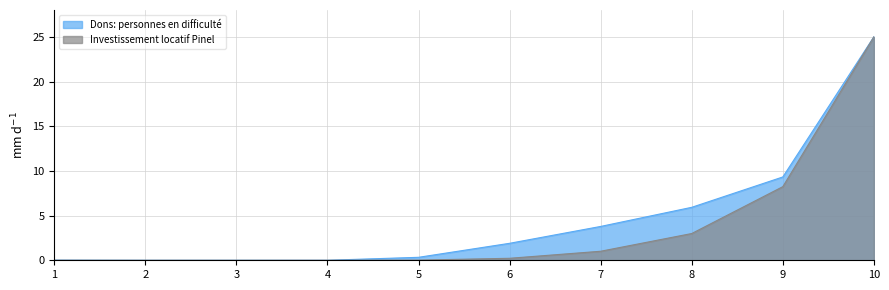

Reading right to left, extract all data points from this chart.

Dons: personnes en difficulté: 10=25.0	9=9.3	8=5.9	7=3.8	6=1.9	5=0.3	4=0.0	3=0.0	2=0.0	1=0.0
Investissement locatif Pinel: 10=25.0	9=8.2	8=3.0	7=1.0	6=0.2	5=0.0	4=0.0	3=0.0	2=0.0	1=0.0